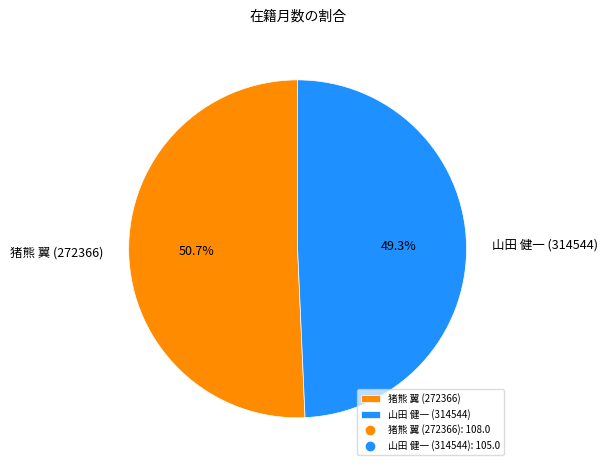

Is it true that 猪熊 翼 (272366) is 42% of the pie?

False